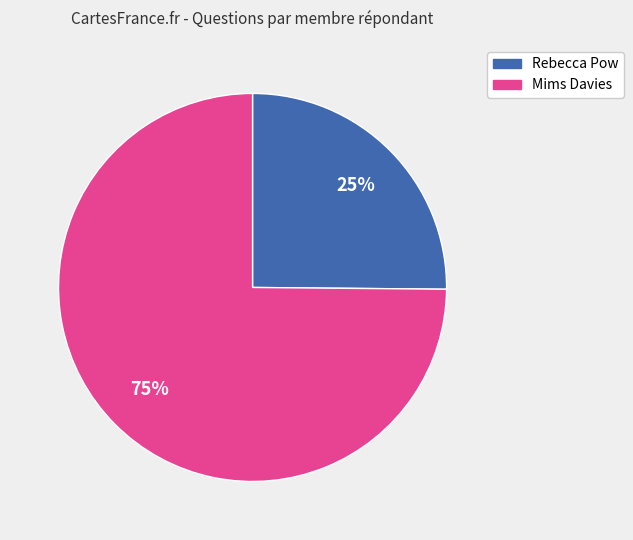

Is there any slice that represents more than half of the pie?

Yes